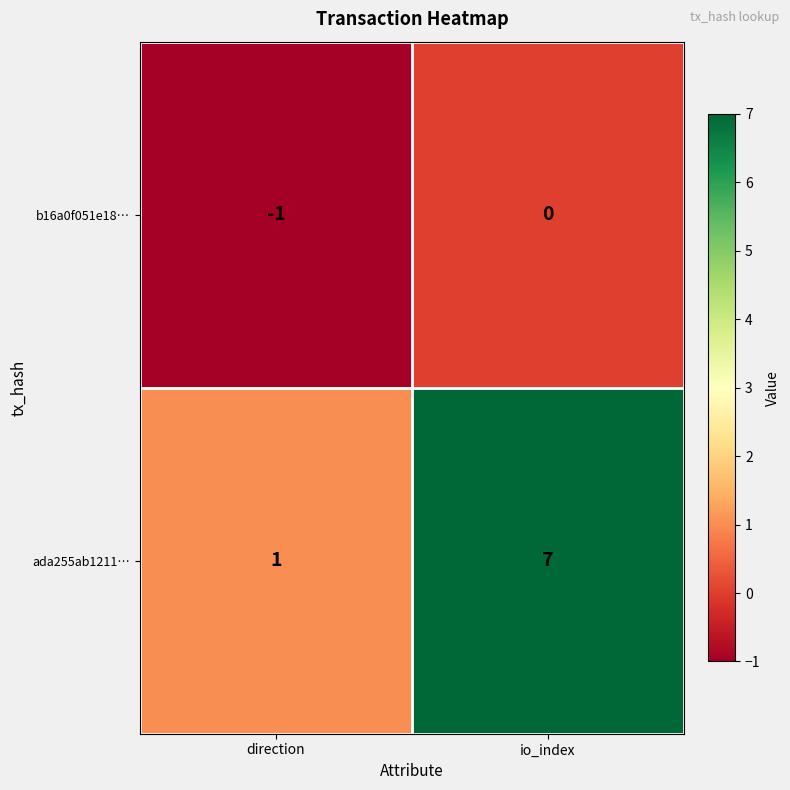

What is the difference between the ada255ab1211… values at io_index and direction?

6